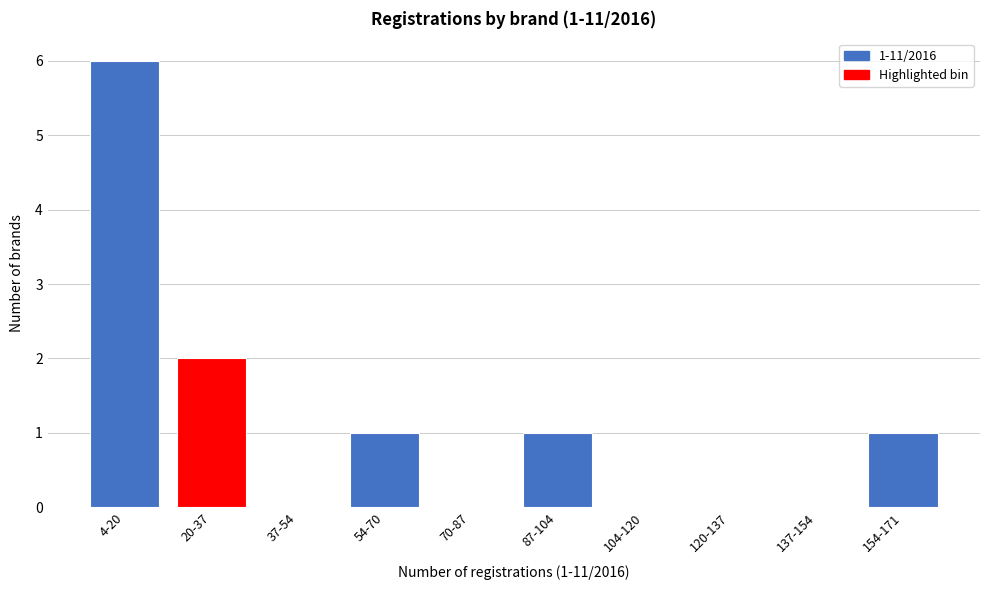

Reading left to right, what are all the values shown in this chart?

4-20=6	20-37=2	37-54=0	54-70=1	70-87=0	87-104=1	104-120=0	120-137=0	137-154=0	154-171=1